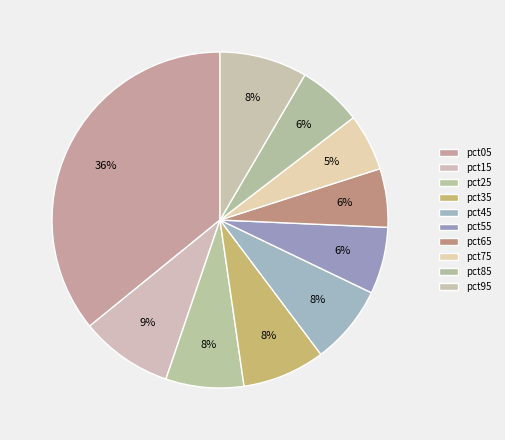

How much of the chart is everything except pct35?

92.0%